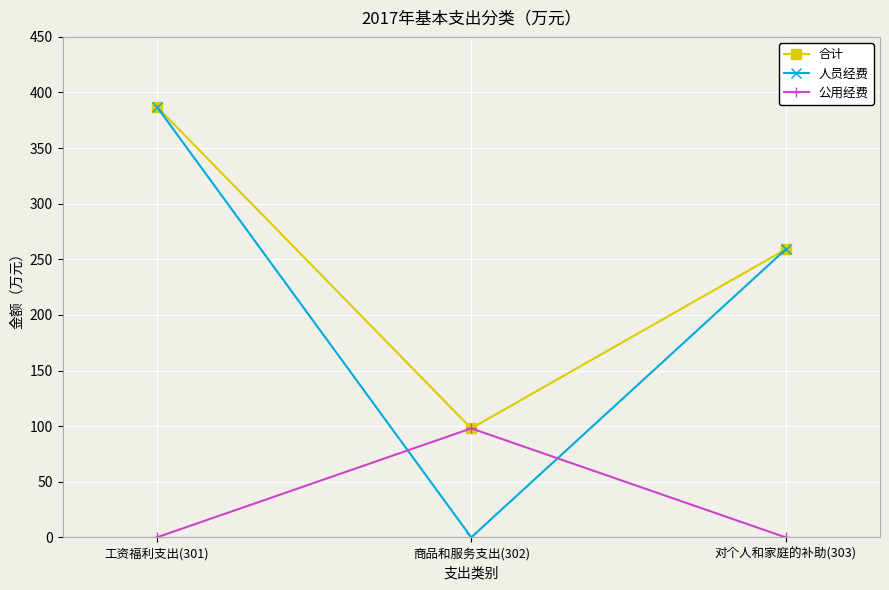

Which category has the highest value across all series?

工资福利支出(301)